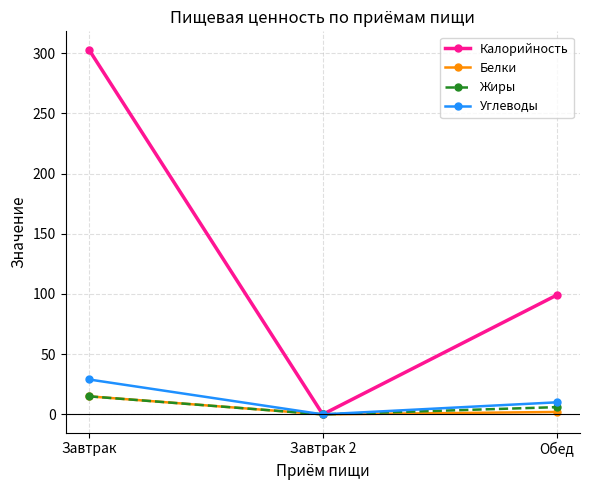

Which series has the largest range (max minus min)?

Калорийность